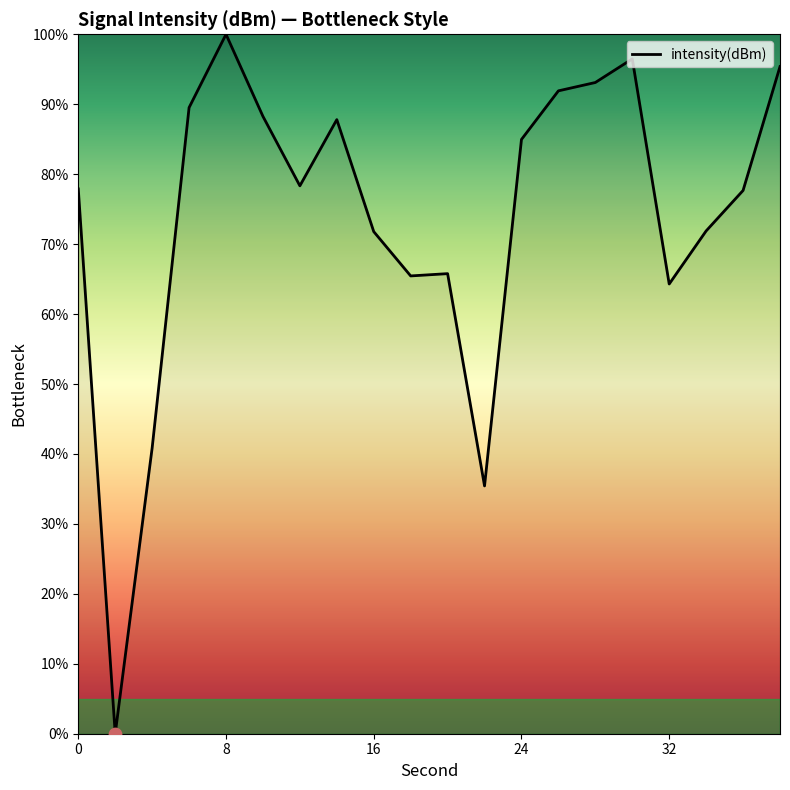

What is the greatest value displayed?

100.0